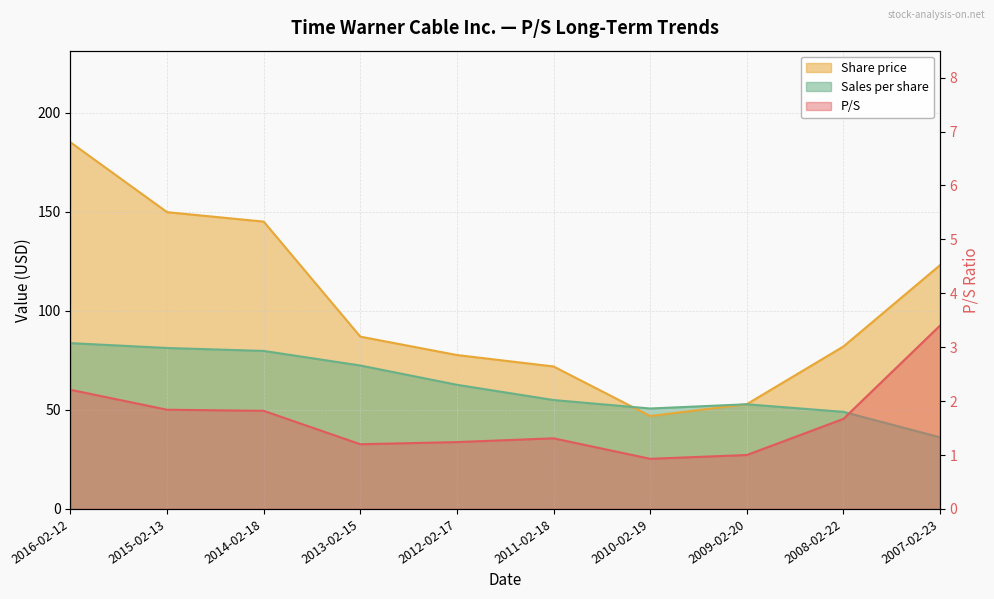

What is the label of the 7th point from the left?

2010-02-19